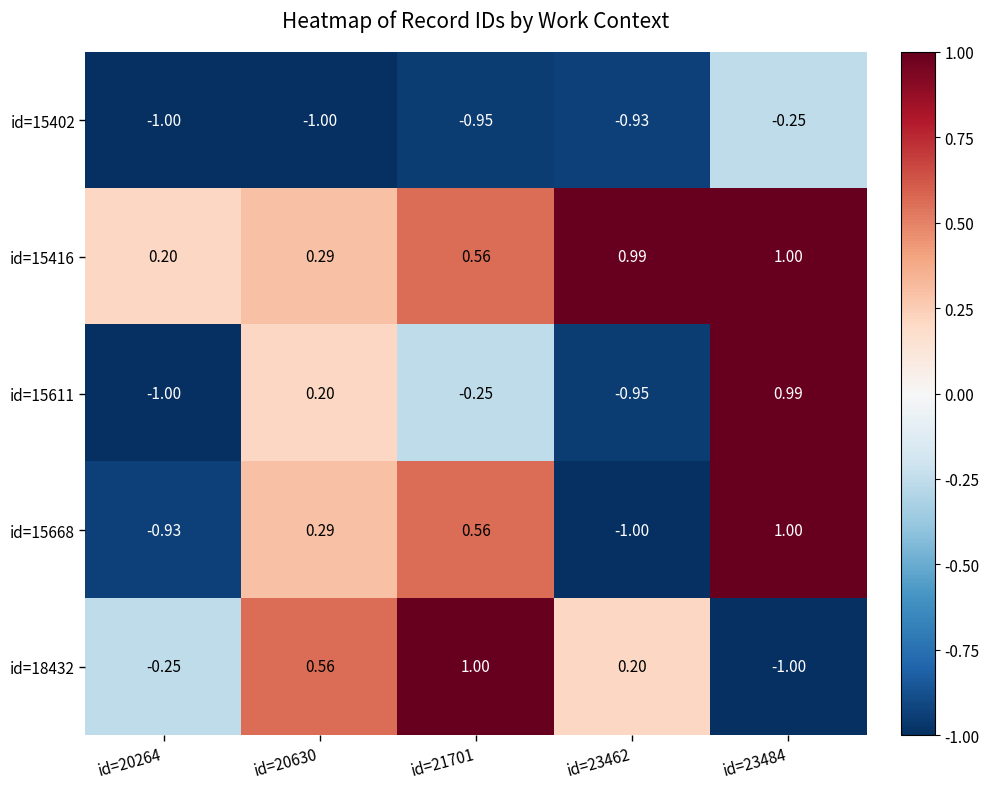

How many series are shown in this chart?

5